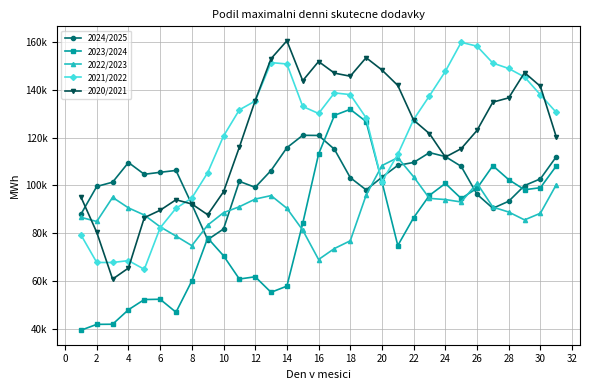

True or false: 2020/2021 and 2021/2022 cross at least once.

True